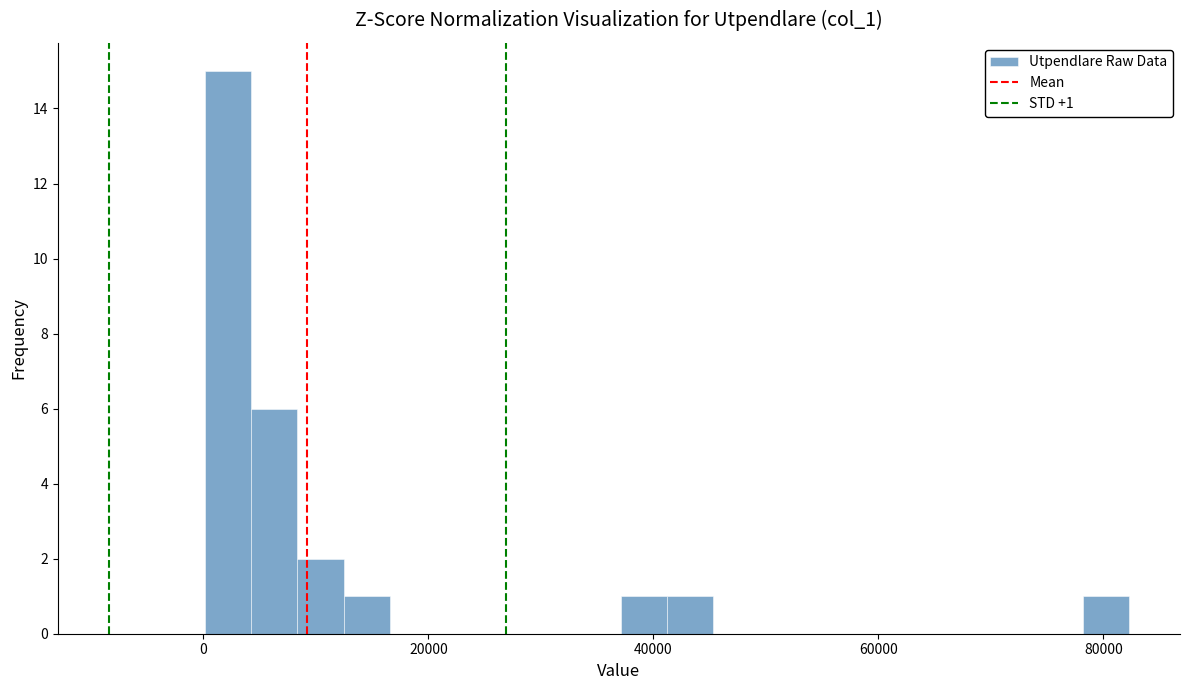

Around what value on the x-axis is the tallest bar? Give the approximate position of its centre, as read against the axis.

2000